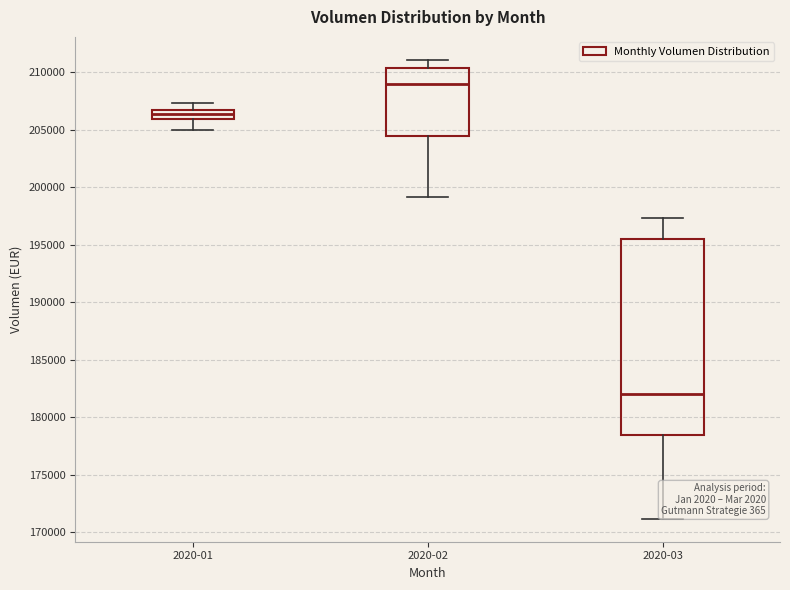

Which box is the tallest, from its lower edge to its upper edge?

2020-03